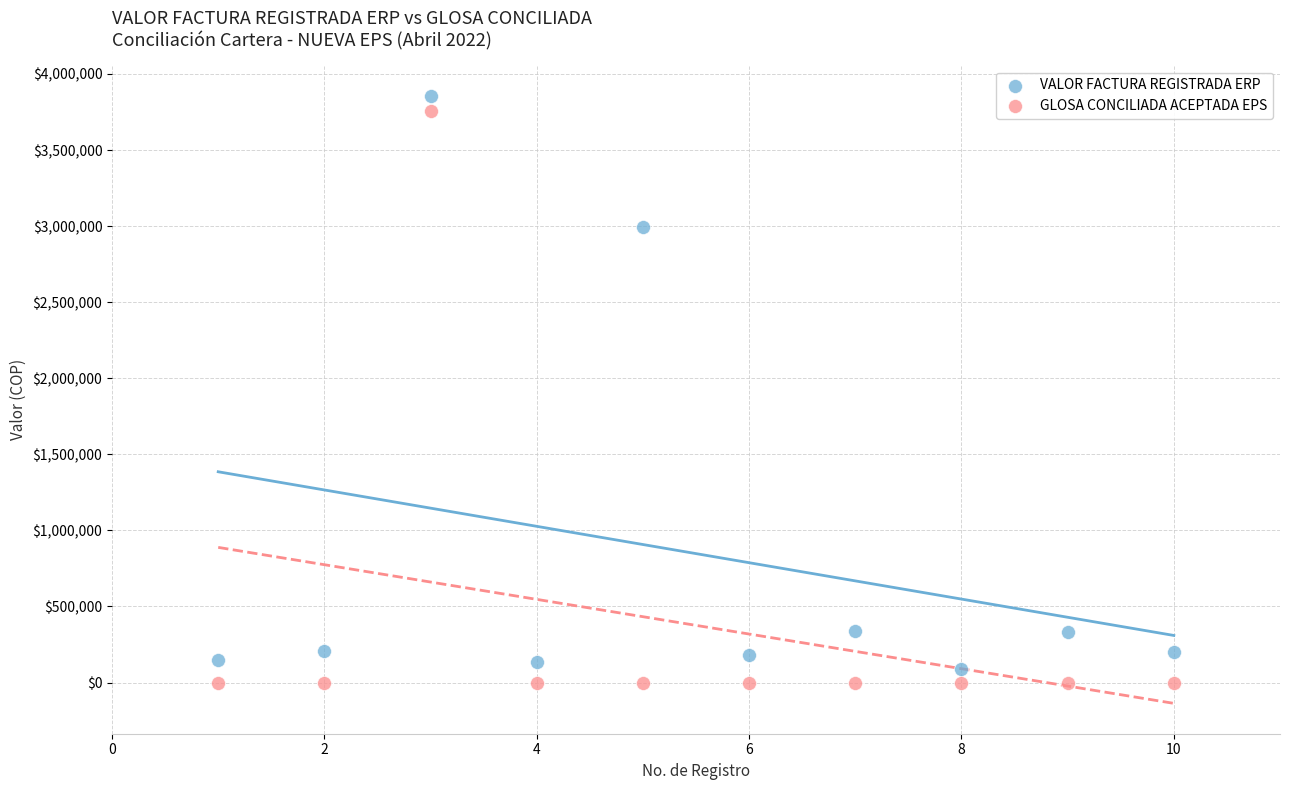

Across all data points, what is the range of X values (max minus min)?

9